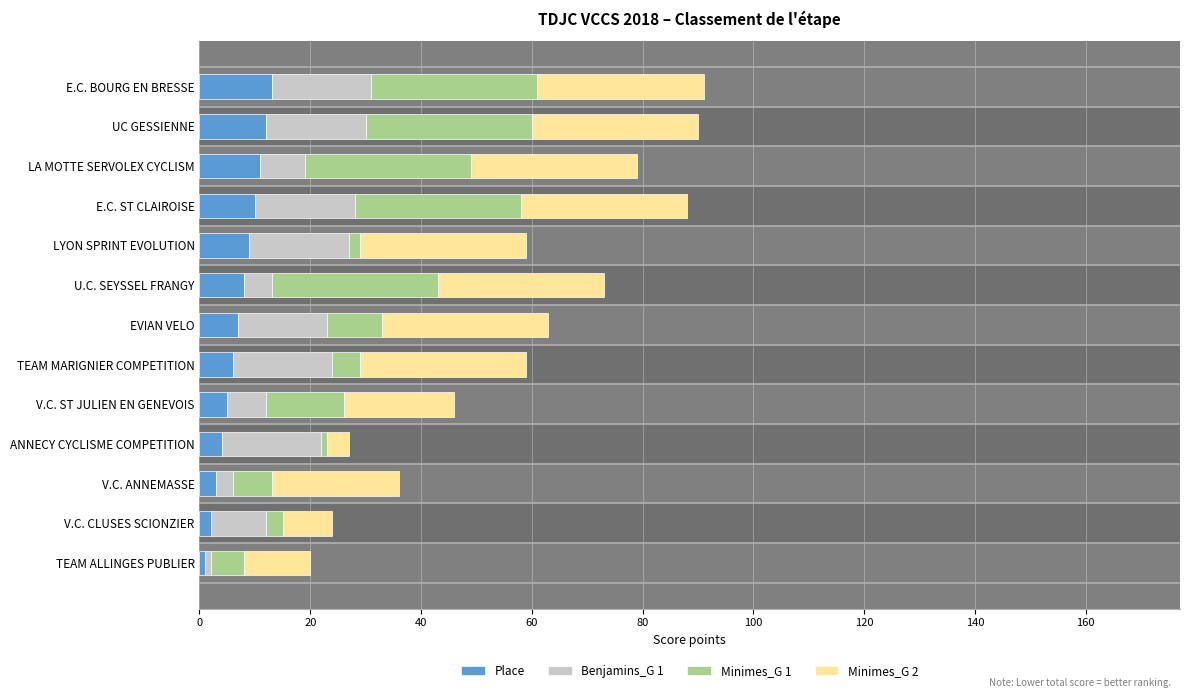

List the series in order of their peak value, highest first.

Minimes_G 1, Minimes_G 2, Benjamins_G 1, Place